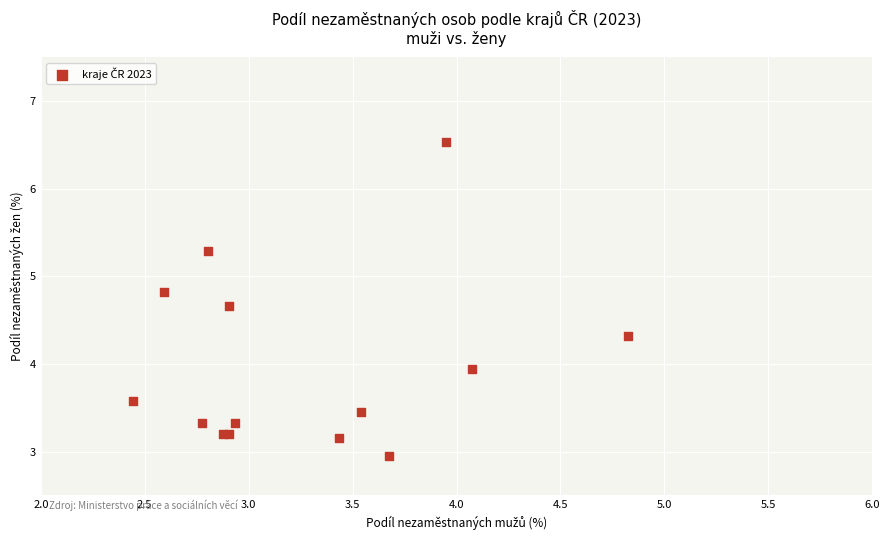

What Y value in the scatter plot is closest to 4?

3.9